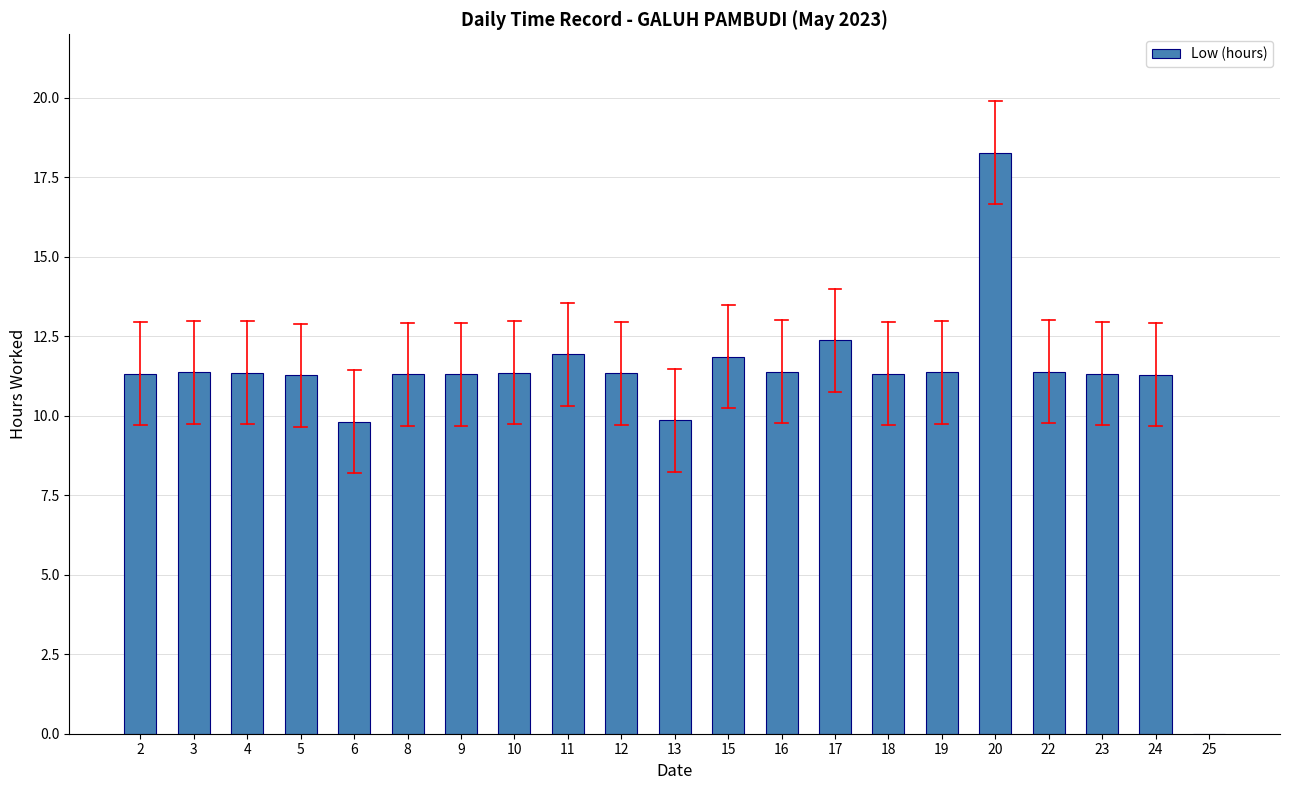

Approximately how many times larger is the value at 9 compared to 8?

1.0